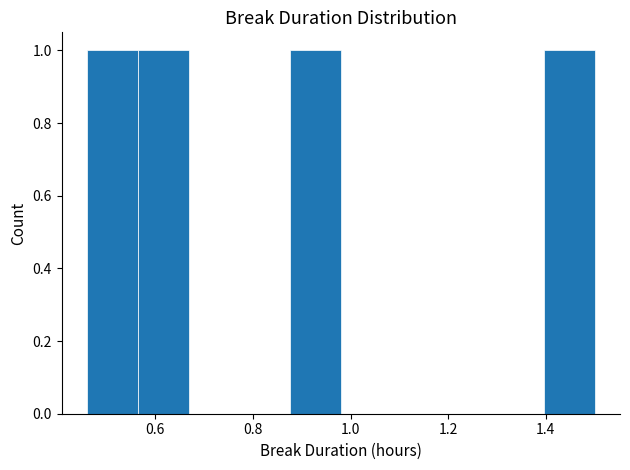

Reading left to right, list every bar in this chart as the range it spans on the x-axis followed by its height. Neither the bar edges nor the heights are printed on the chart, so give them approximately, as read against the axes.

0.460 to 0.564: 1
0.564 to 0.668: 1
0.668 to 0.772: 0
0.772 to 0.876: 0
0.876 to 0.980: 1
0.980 to 1.084: 0
1.084 to 1.188: 0
1.188 to 1.292: 0
1.292 to 1.396: 0
1.396 to 1.500: 1